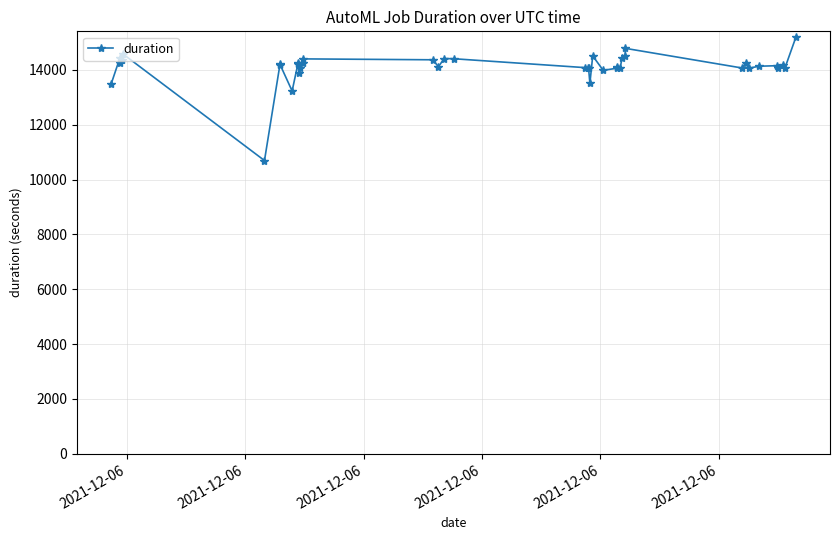

What is the value of the 7th point from the left?

14211.2